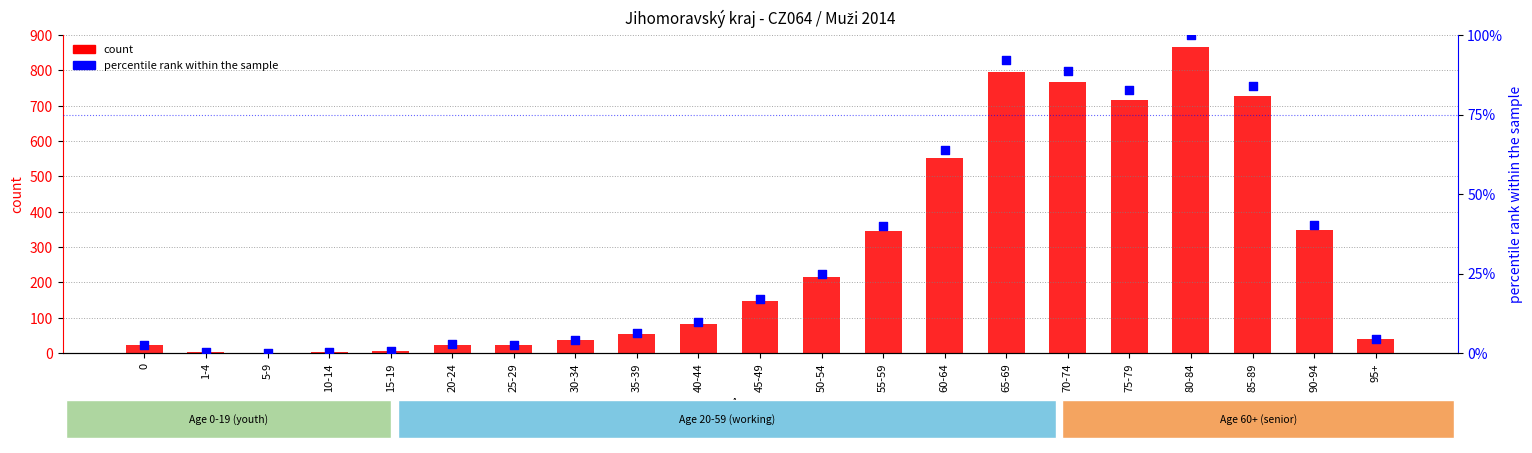

Which series contains the highest Y value?

count